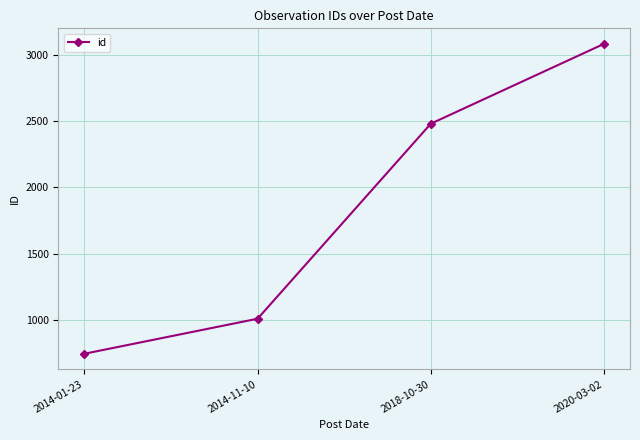

What is the ratio of the value at 2014-01-23 to the value at 2018-10-30?

0.3